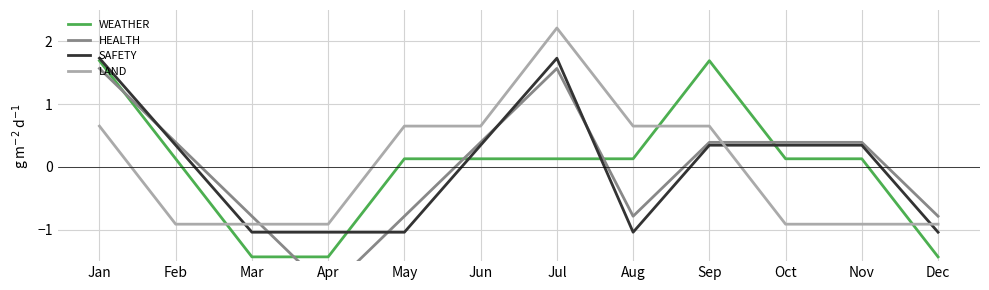

How many values in the SAFETY series exceed 0?

7